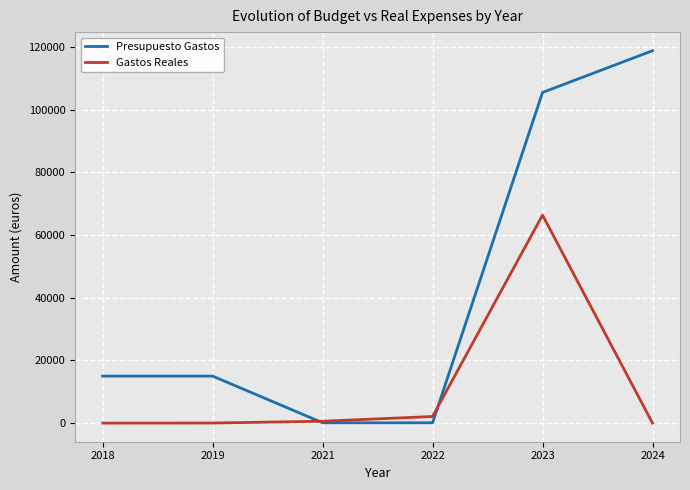

What is the highest value of the Presupuesto Gastos series?

118813.0